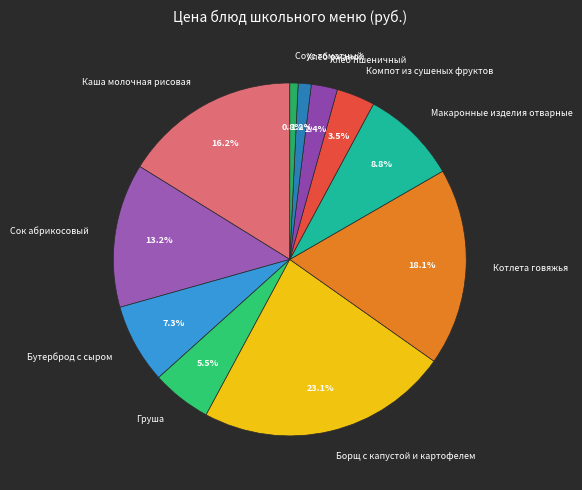

Combined, do Макаронные изделия отварные and Компот из сушеных фруктов account for over 50%?

No